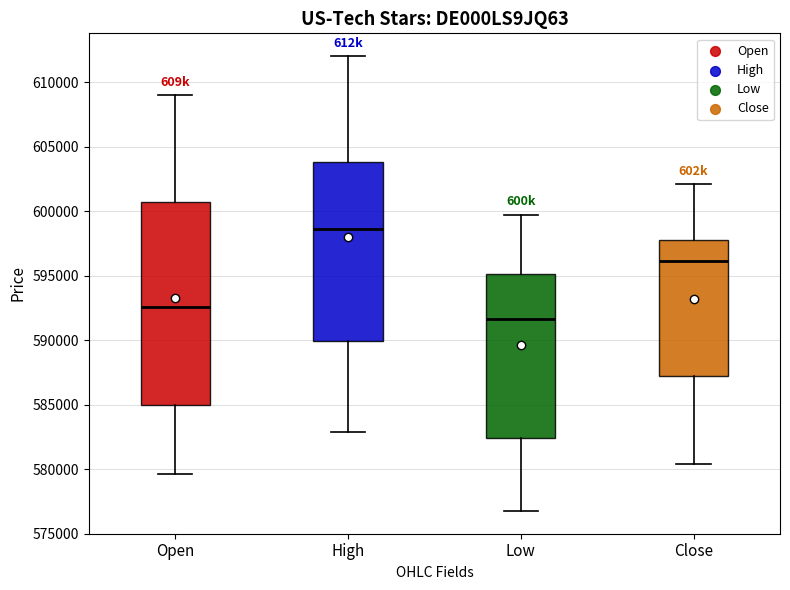

Reading left to right, read every box against the y-axis: the position of its median line, the range the box covers, and the ends of its whiskers. The values are not printed on the chart, so give them approximately, as read against the axis.

Open: median 592500, box 585000 to 600500, whiskers 579500 to 609000
High: median 598500, box 590000 to 604000, whiskers 583000 to 612000
Low: median 591500, box 582500 to 595000, whiskers 577000 to 599500
Close: median 596000, box 587000 to 597500, whiskers 580500 to 602000